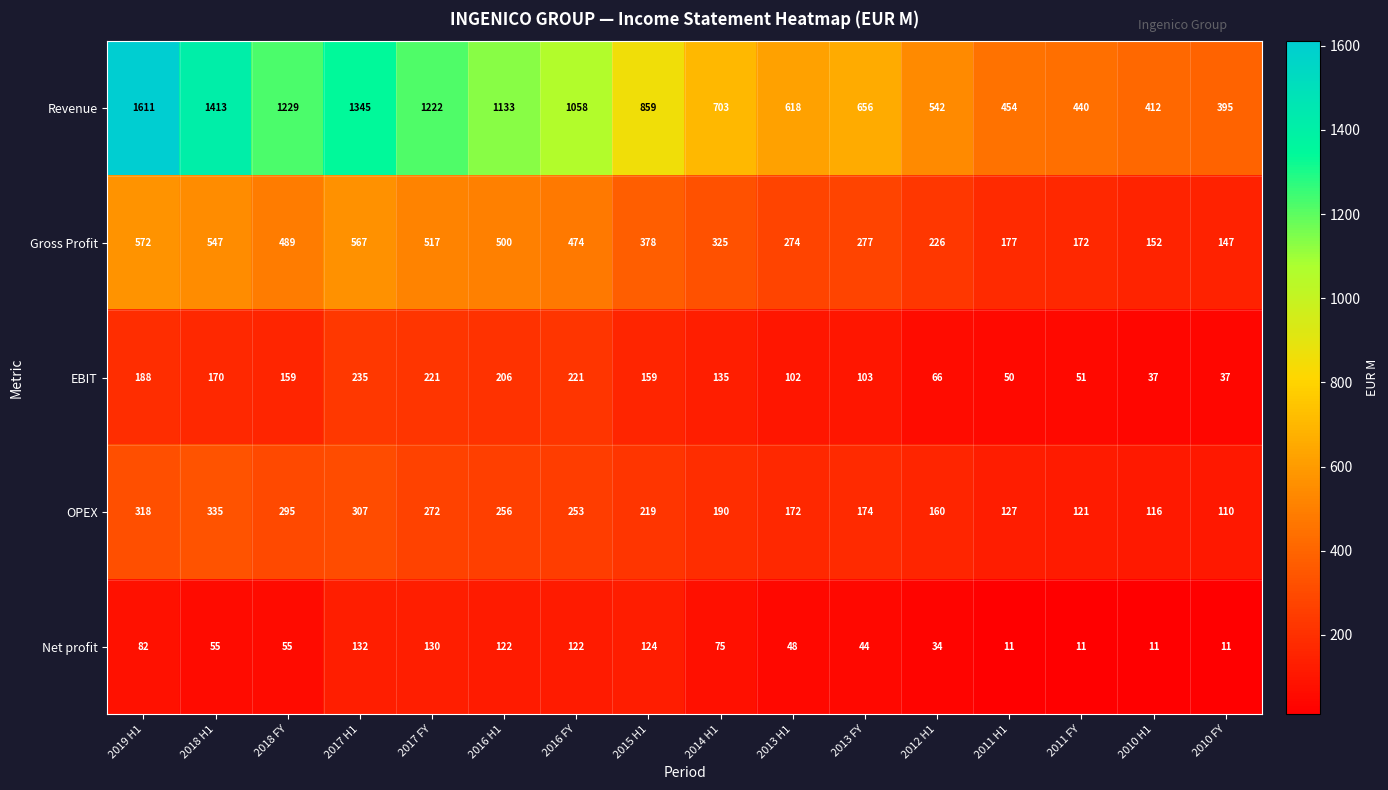

What is the sum of the Gross Profit values at 2019 H1 and 2012 H1?

798